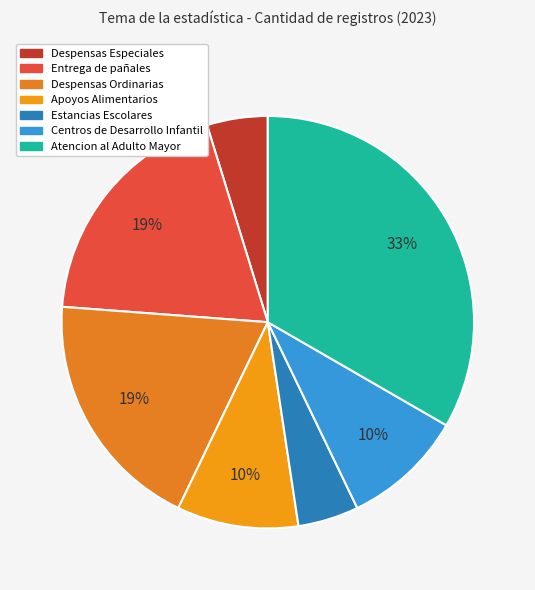

To the nearest percent, what portion does Entrega de pañales represent?

19%